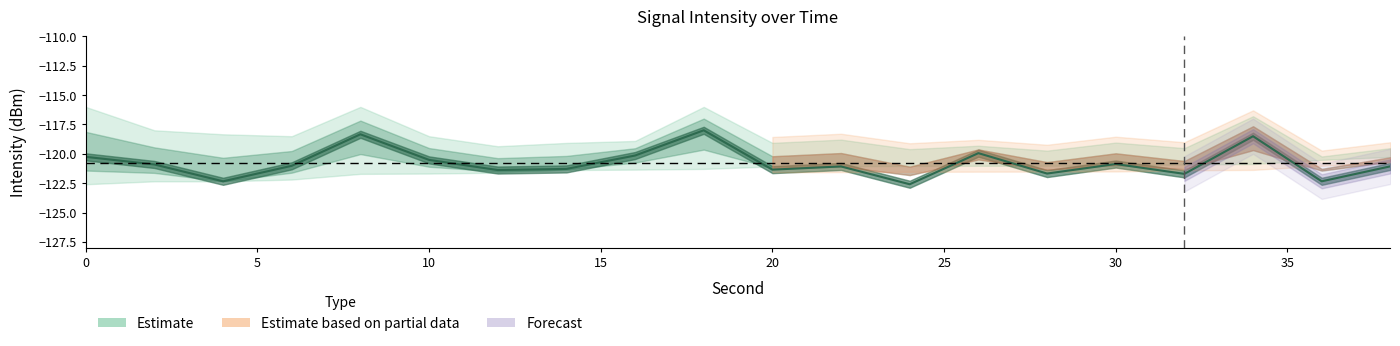

What is the difference between the second highest and second lowest values?

4.0